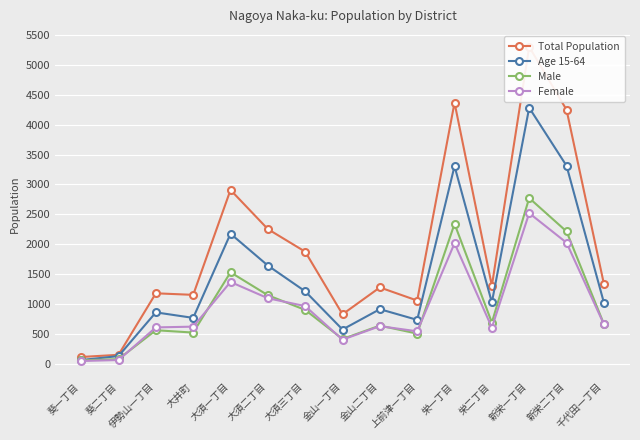

At which label does Male first exceed 674?

大須一丁目